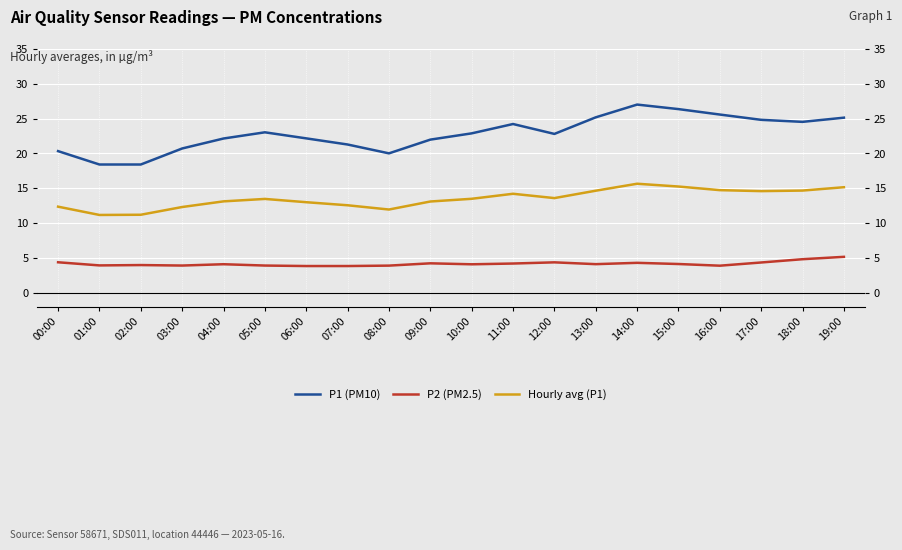

Which label corresponds to the smallest value in the chart?

06:00